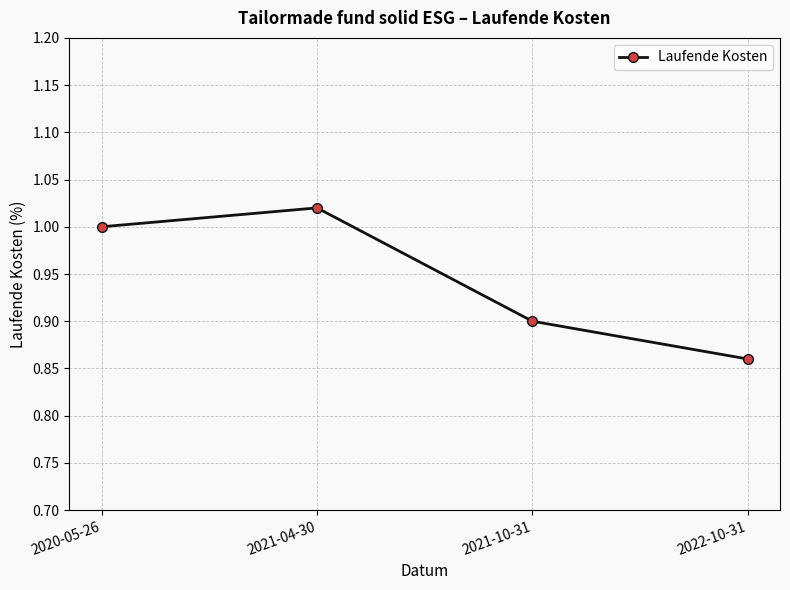

How many data points are less than 1?

2